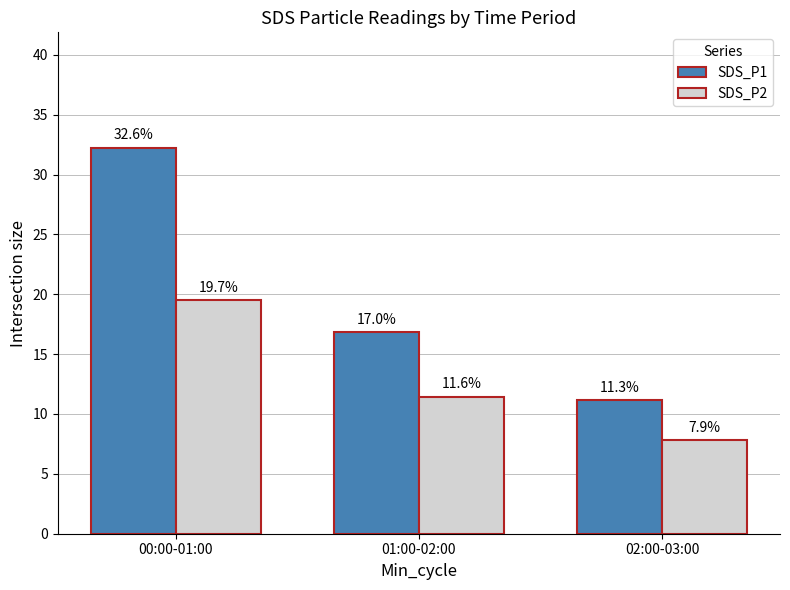

How many bars are there in each group?

2